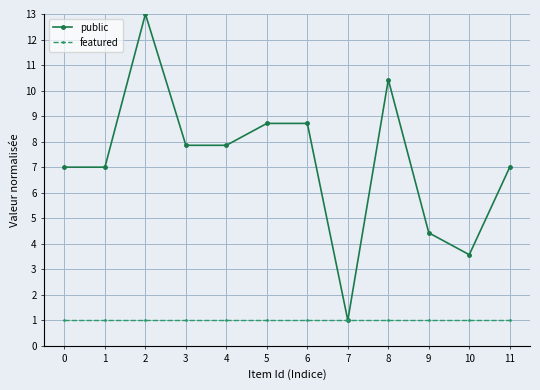

Reading left to right, extract all data points from this chart.

public: 7.0	7.0	13.0	7.9	7.9	8.7	8.7	1.0	10.4	4.4	3.6	7.0
featured: 1.0	1.0	1.0	1.0	1.0	1.0	1.0	1.0	1.0	1.0	1.0	1.0